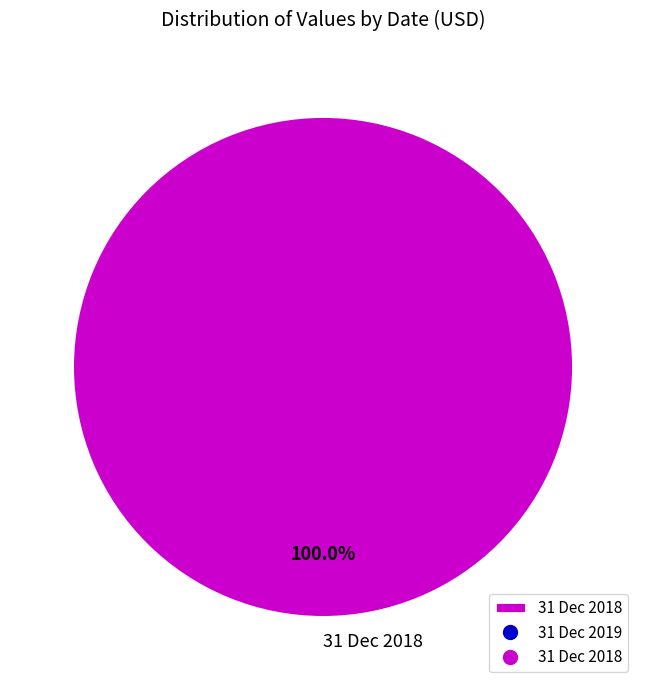

Rank the categories by value from highest to lowest.

31 Dec 2018